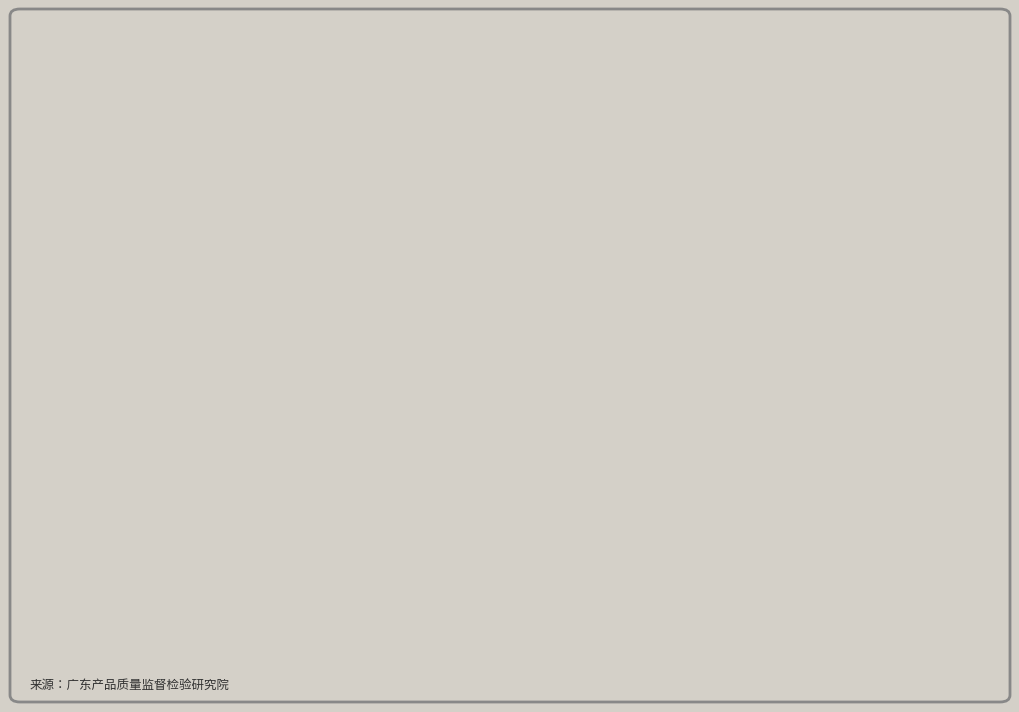

Which slice is the largest?

顺德区